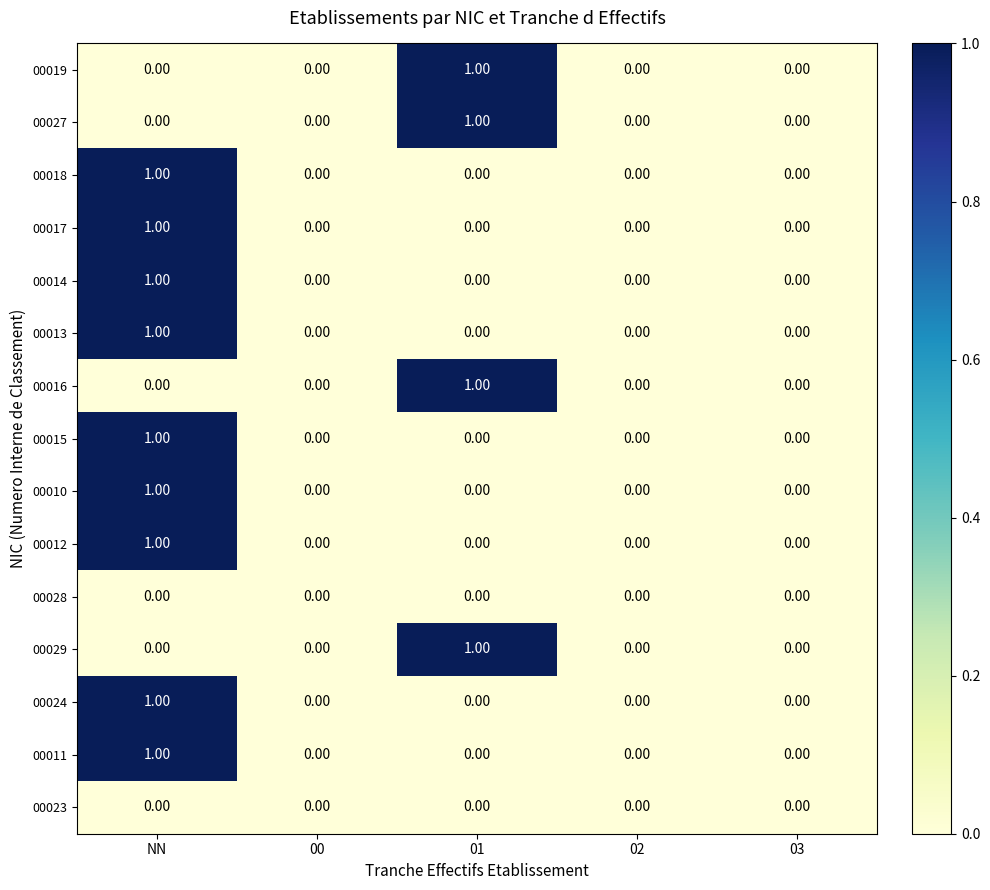

At which label does 00018 reach its peak?

NN